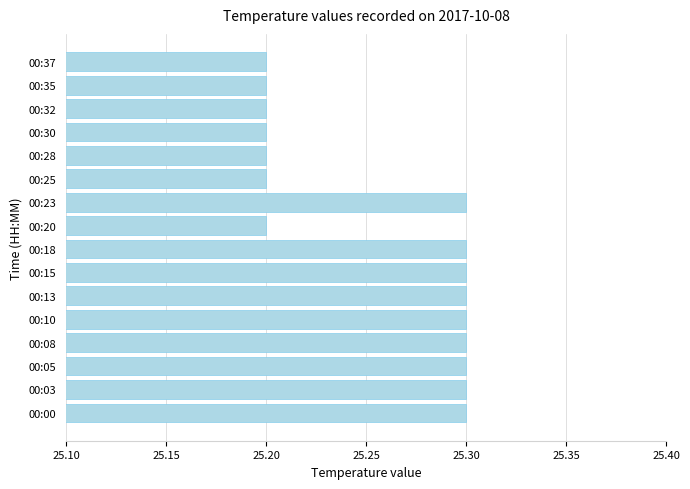

Count the values in the range 25 to 26.

16